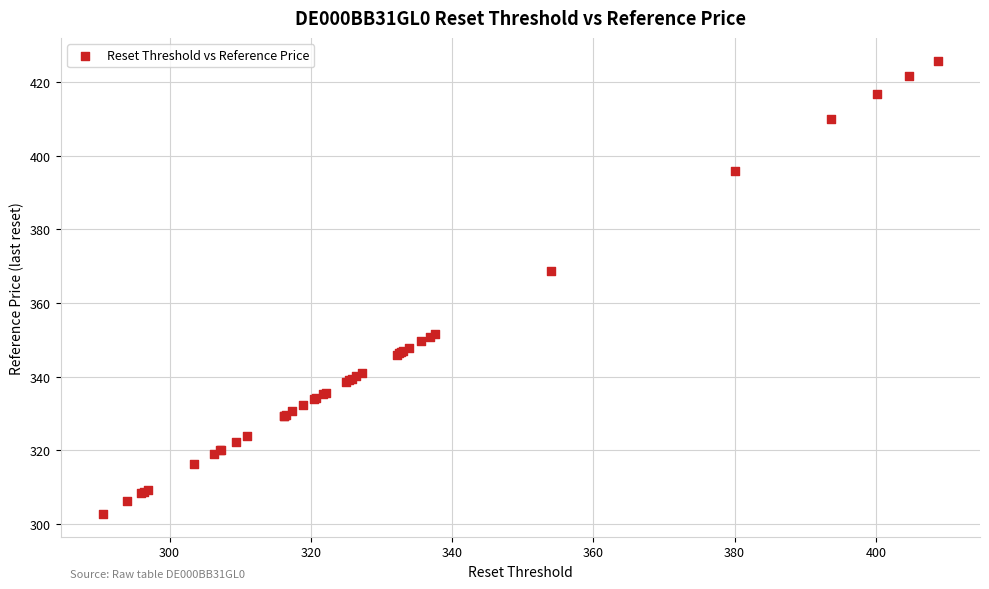

What Y value in the scatter plot is closest to 364?

368.8